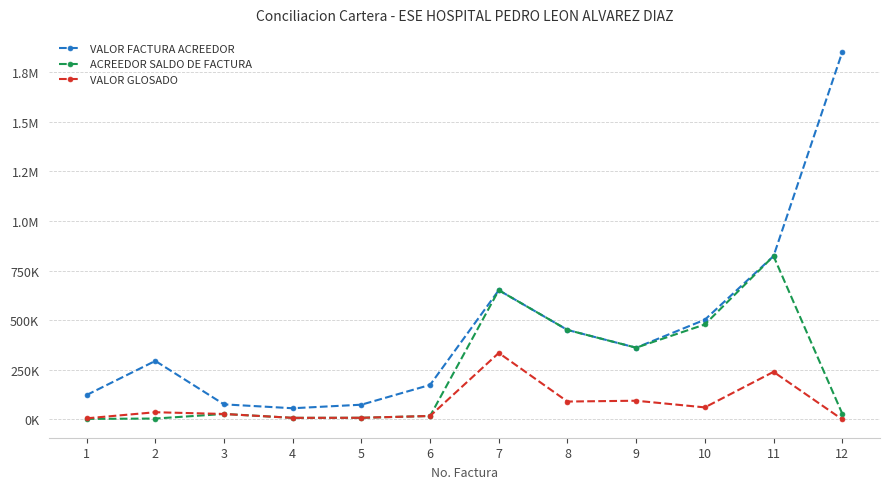

Between 2 and 7, which is larger?

7